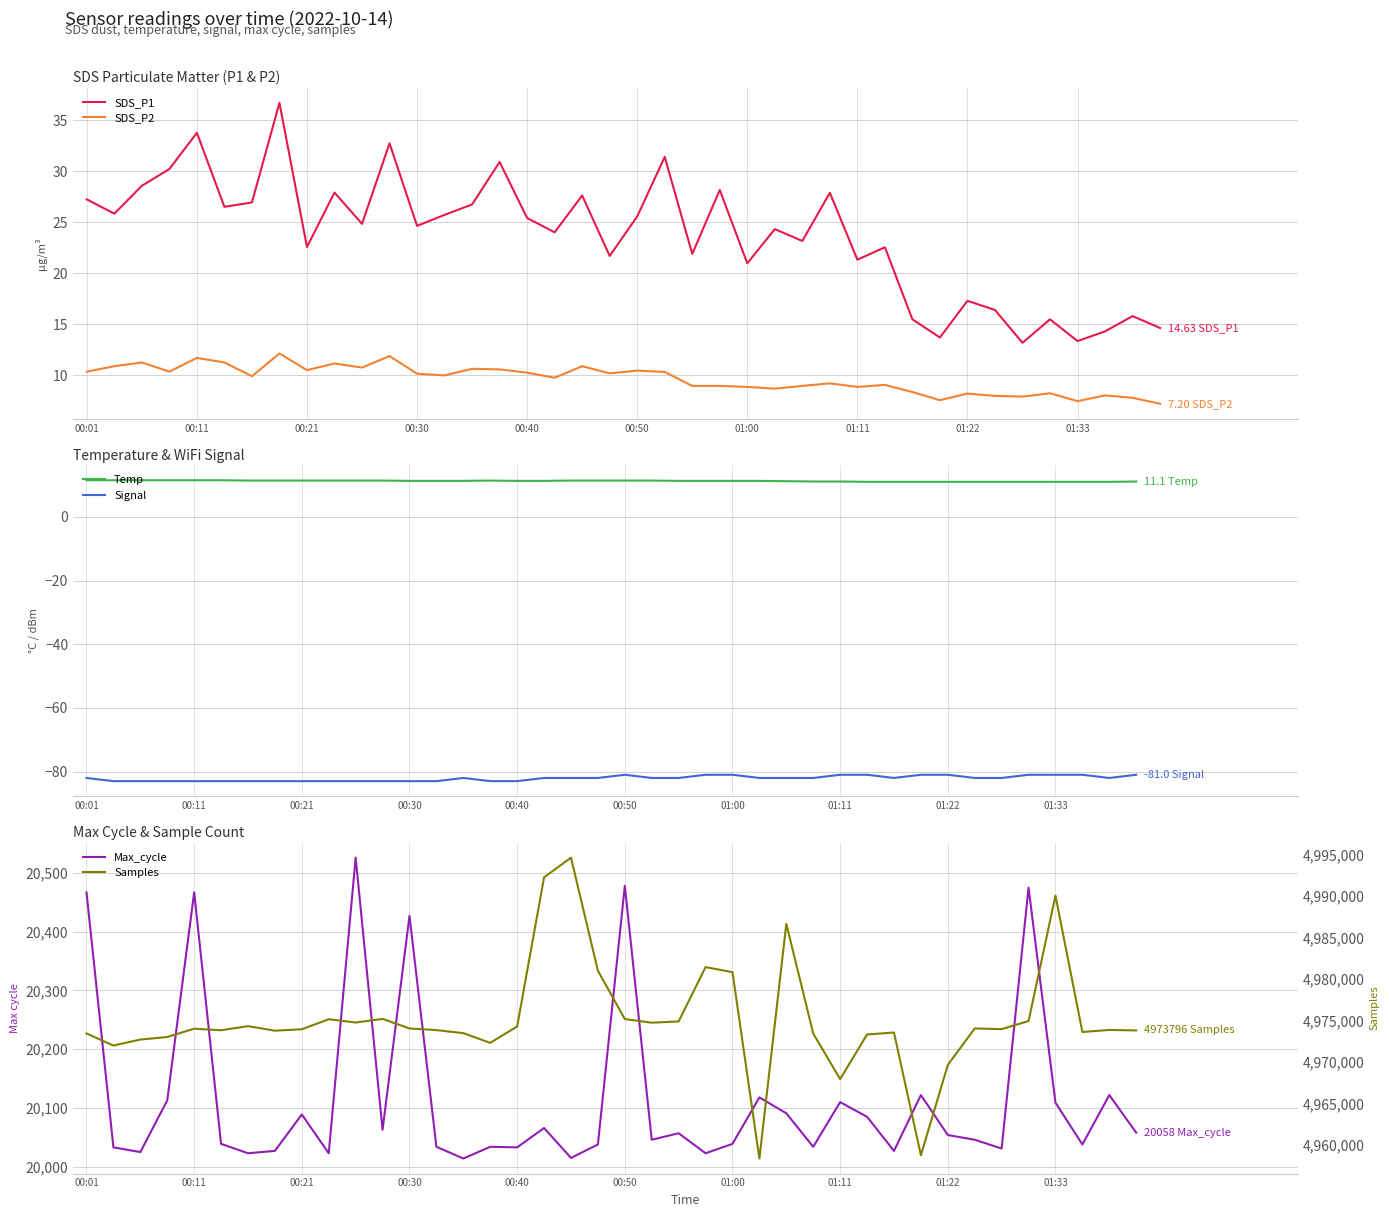

What are all the series names shown in the legend?

SDS_P1, SDS_P2, Temp, Signal, Max_cycle, Samples